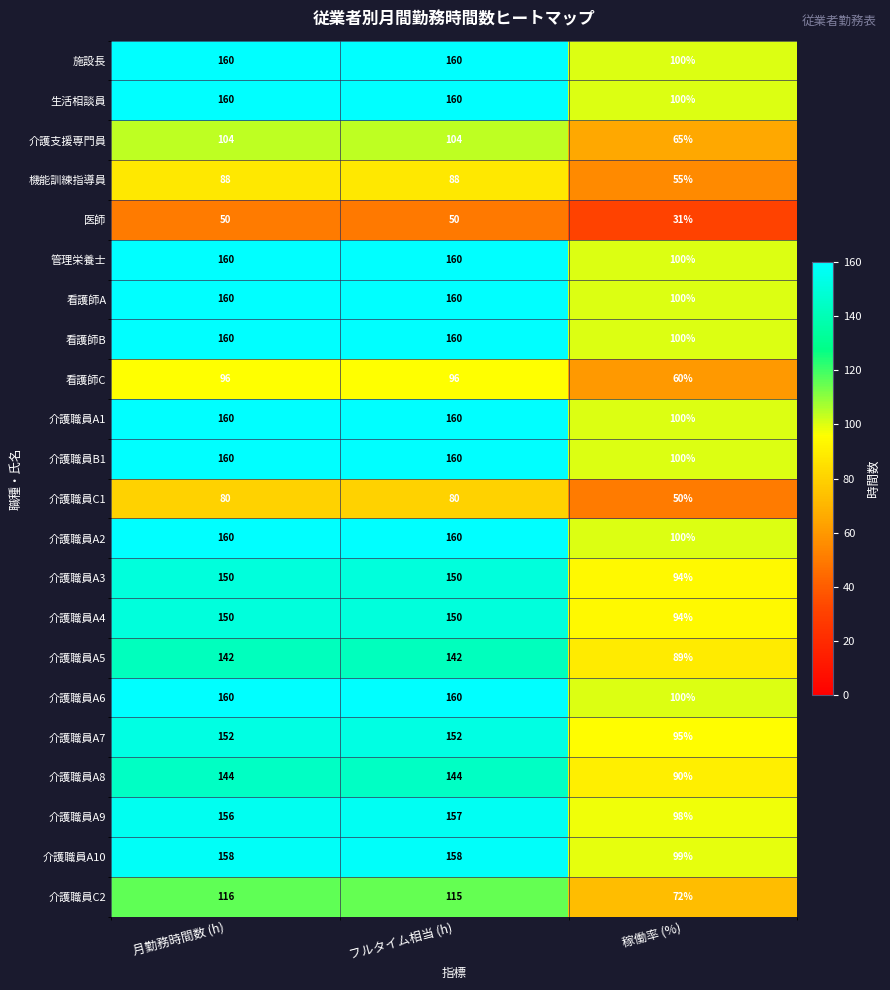

What is the sum of all 管理栄養士 values?

420